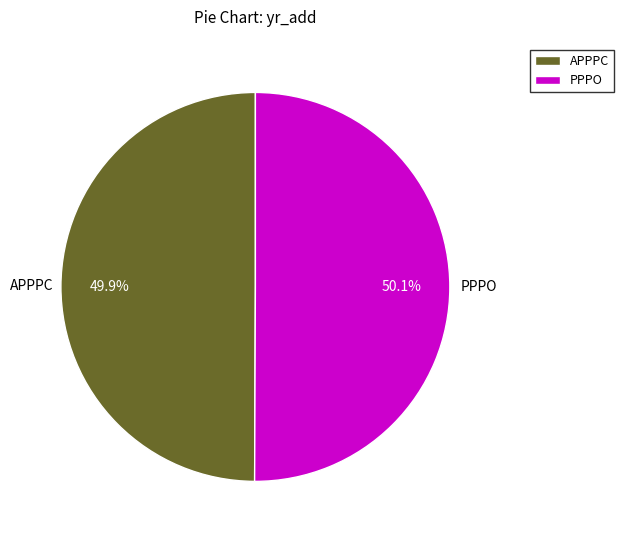

How many slices are in this pie chart?

2